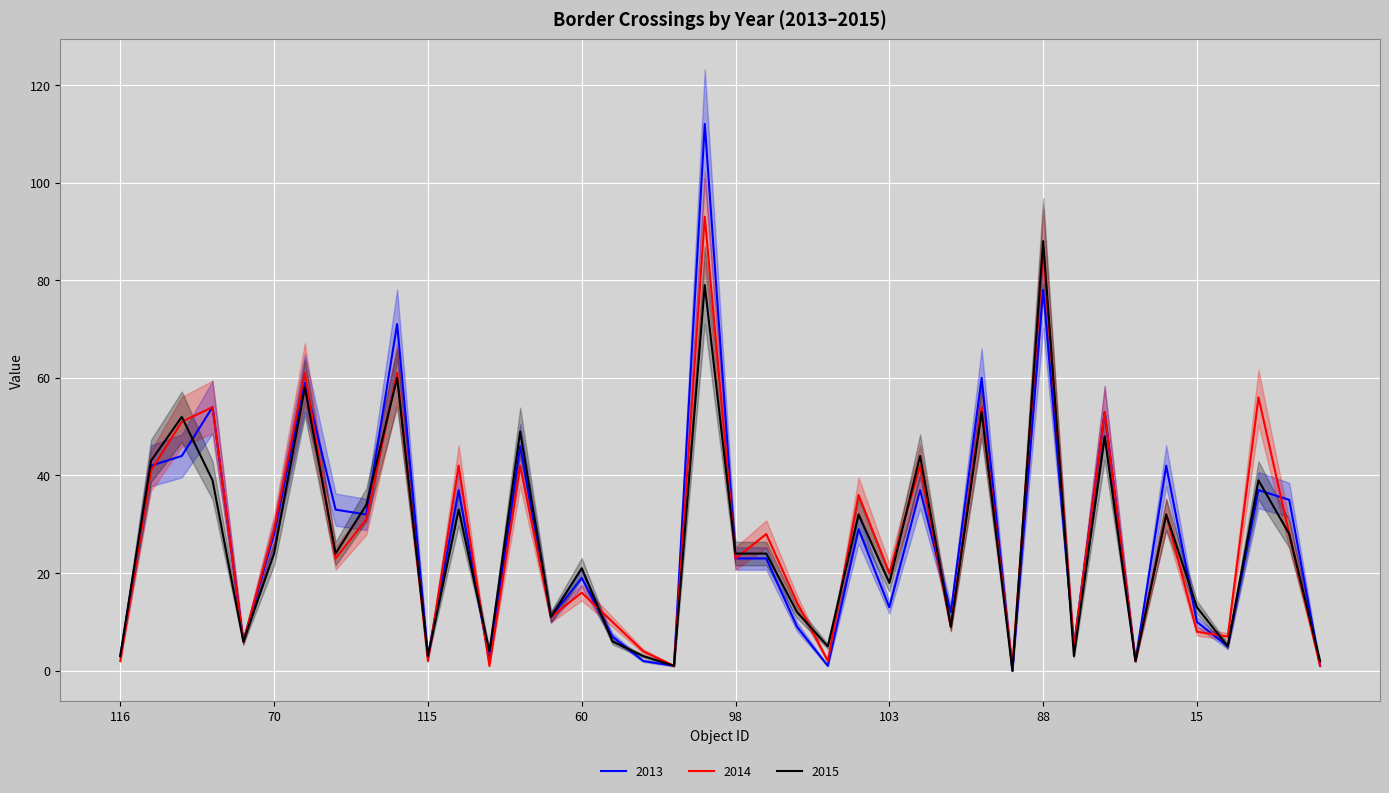

What are all the series names shown in the legend?

2013, 2014, 2015